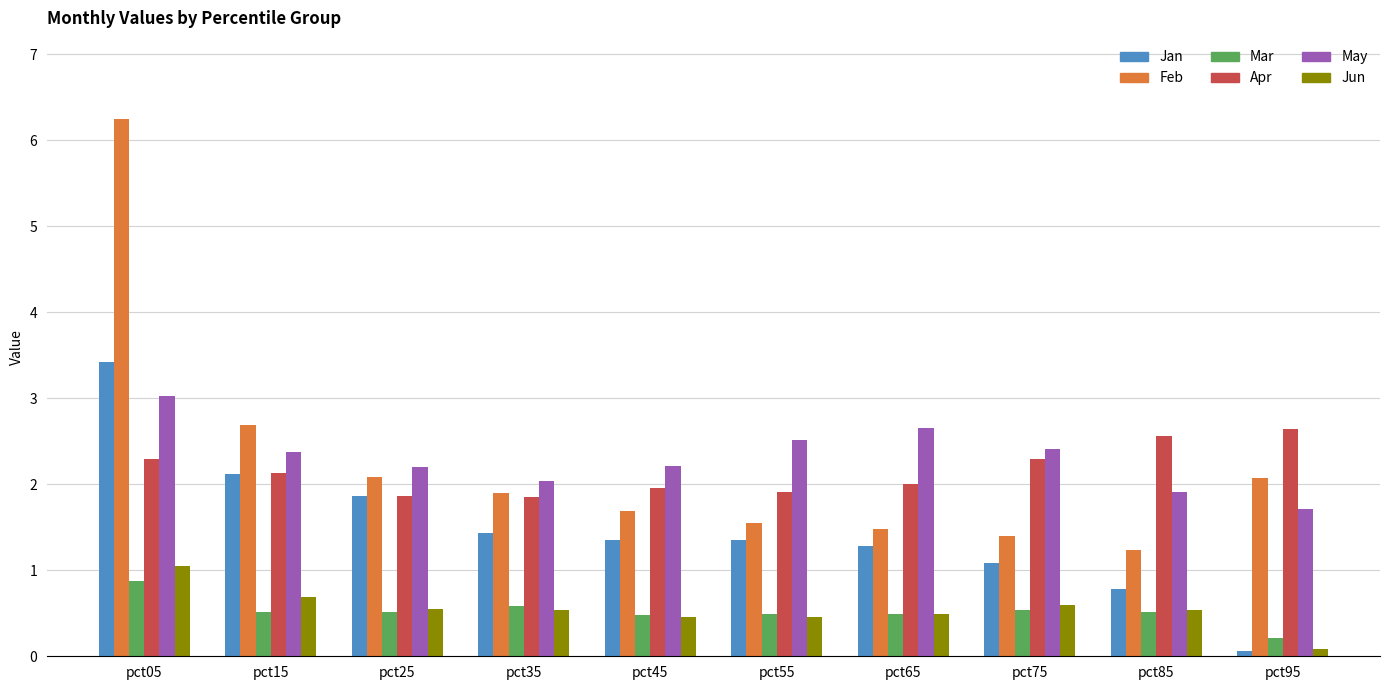

How many distinct data groups are displayed?

6